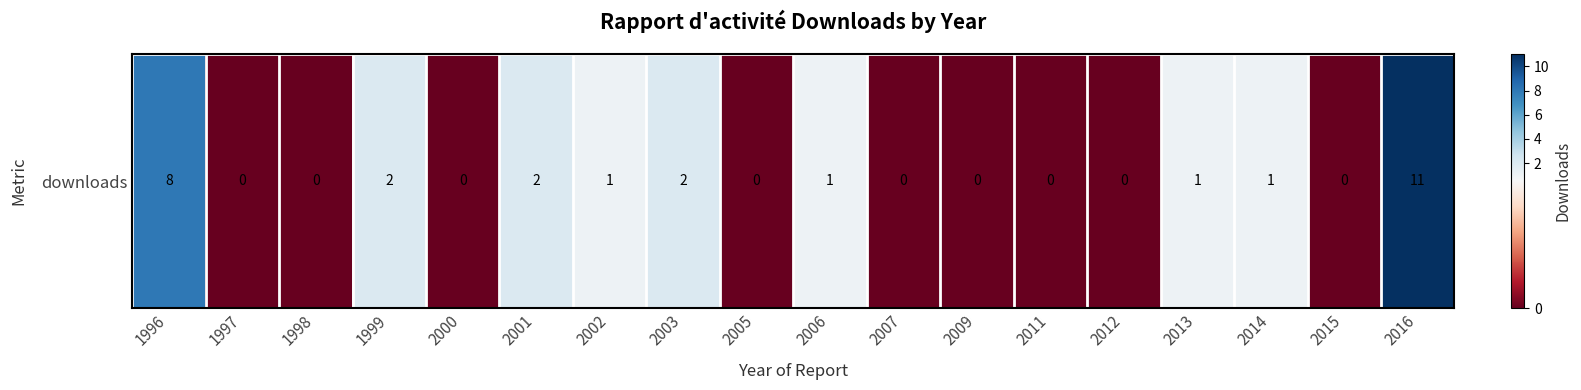

Rank the categories by value from highest to lowest.

2016, 1996, 1999, 2001, 2003, 2002, 2006, 2013, 2014, 1997, 1998, 2000, 2005, 2007, 2009, 2011, 2012, 2015